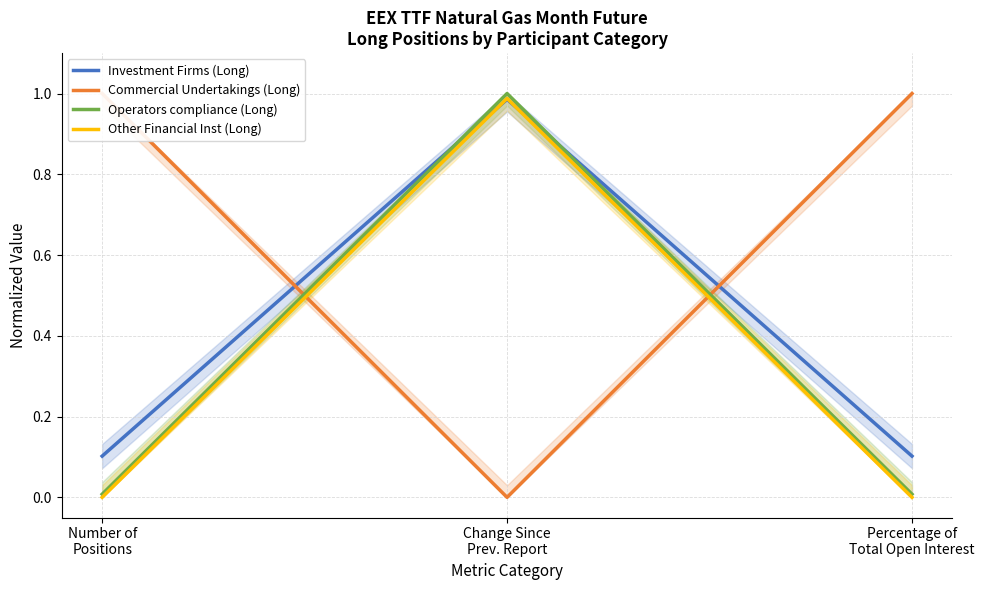

How many categories are shown in the chart?

3